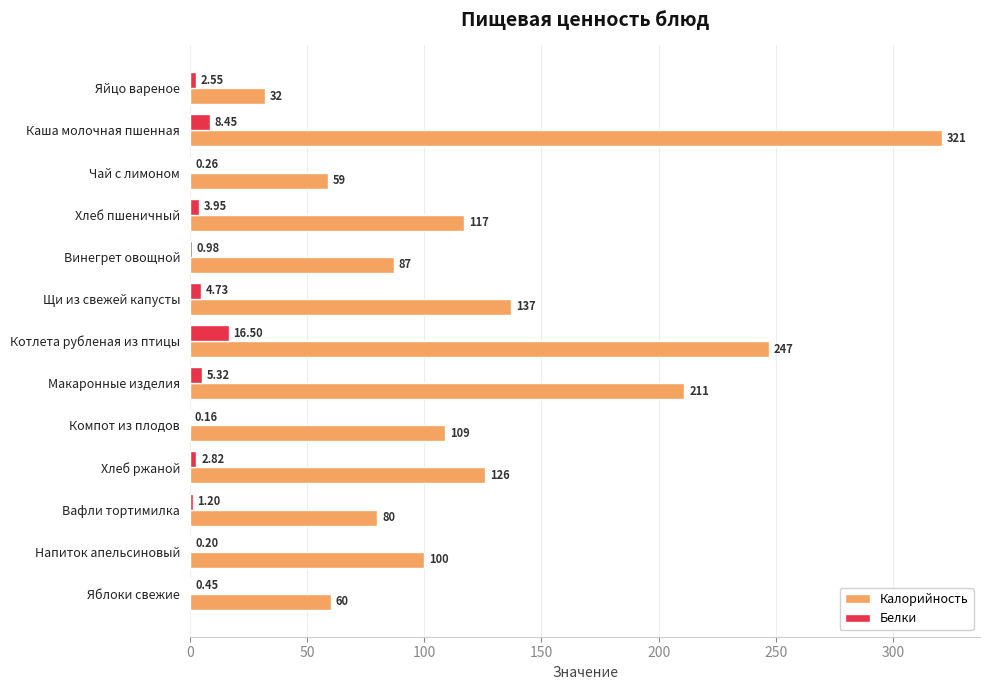

What are all the series names shown in the legend?

Калорийность, Белки